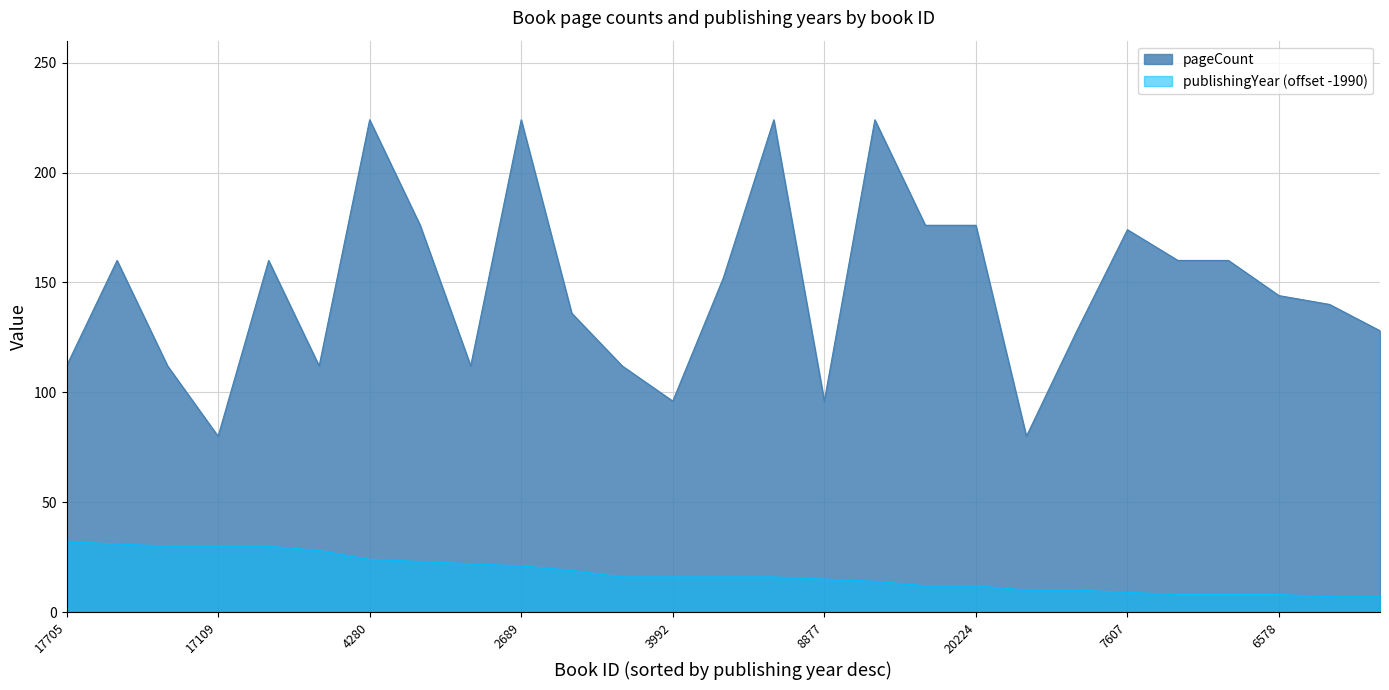

What is the value of the publishingYear point at the 2nd from the left?

31